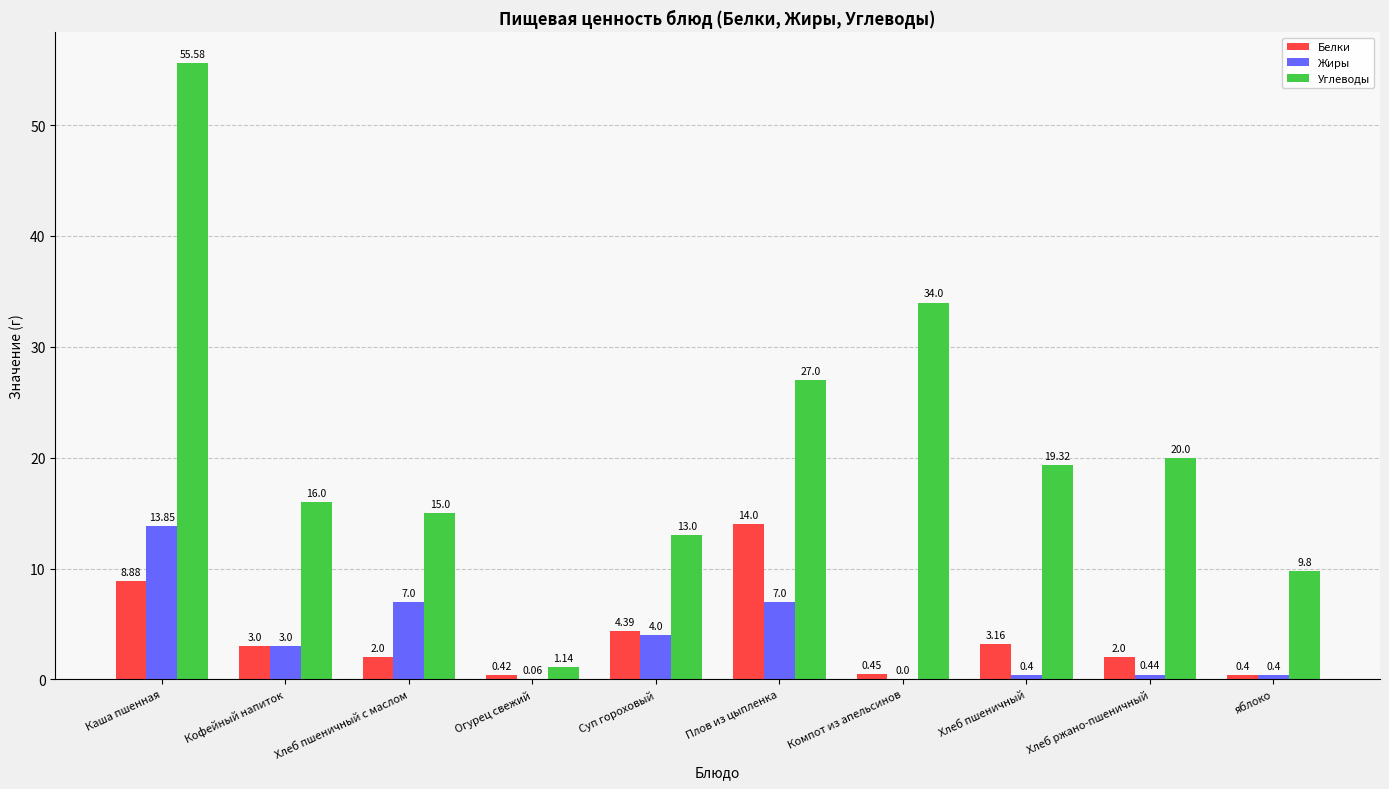

What is the sum of the Углеводы values at Компот из апельсинов and Плов из цыпленка?

61.0